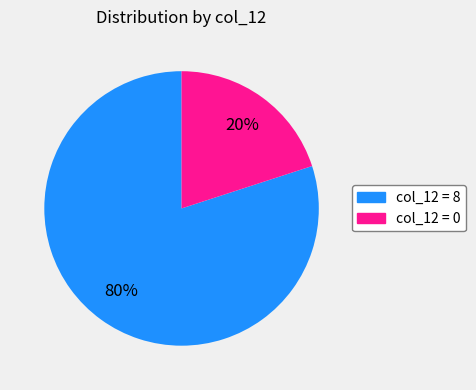

The col_12 = 0 slice represents 28% of the pie. True or false?

False